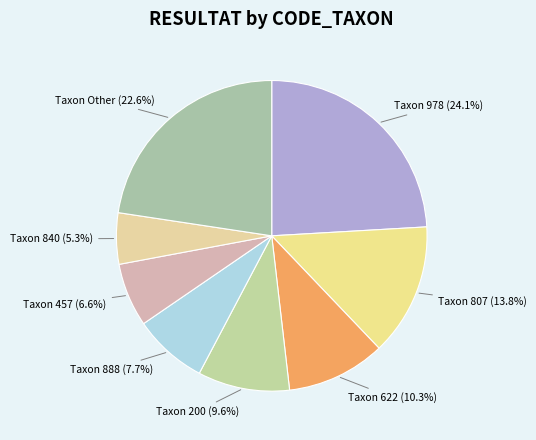

To the nearest percent, what is the average slice percentage?

12%